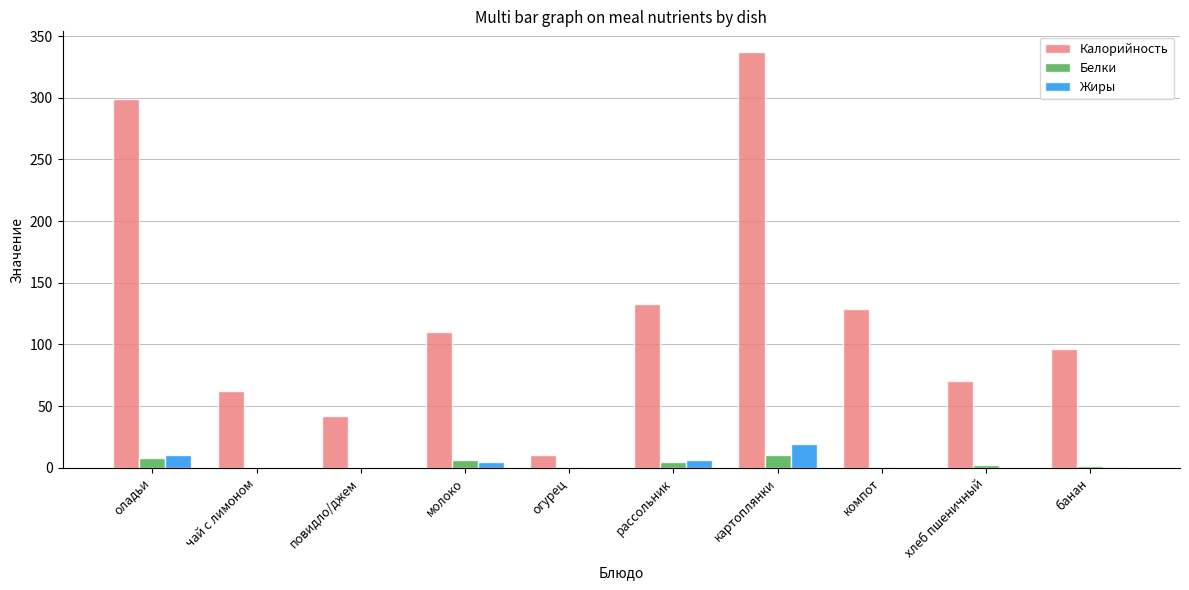

What is the sum of all Калорийность values?

1288.4